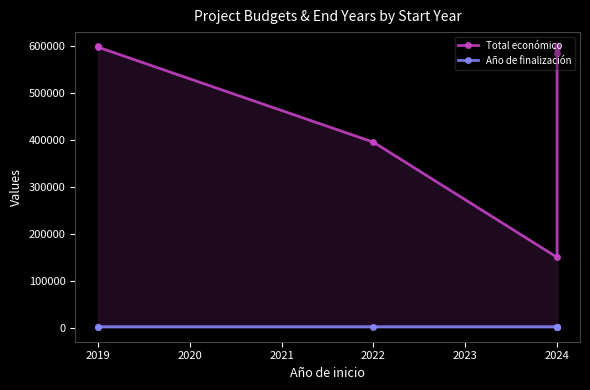

What is the difference between the maximum and minimum values in the Año de finalización series?

7